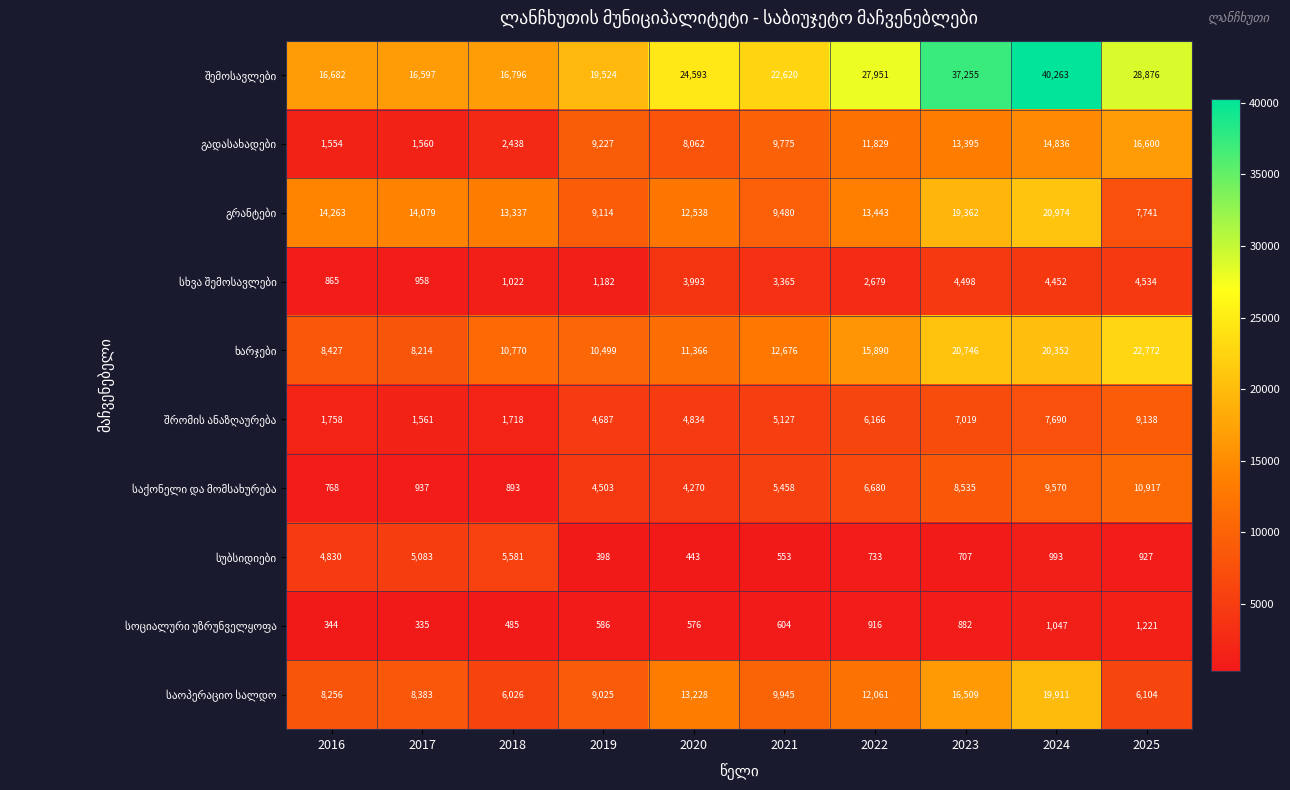

What is the total value across all series at 2020?

83903